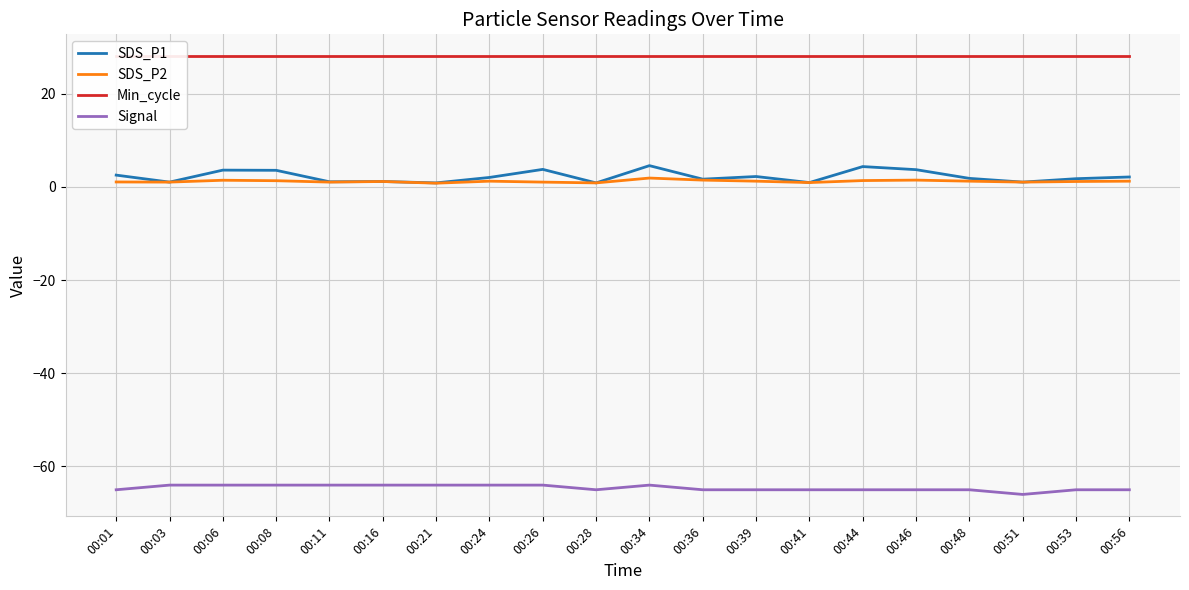

Where does the Signal series first go above -65?

00:03